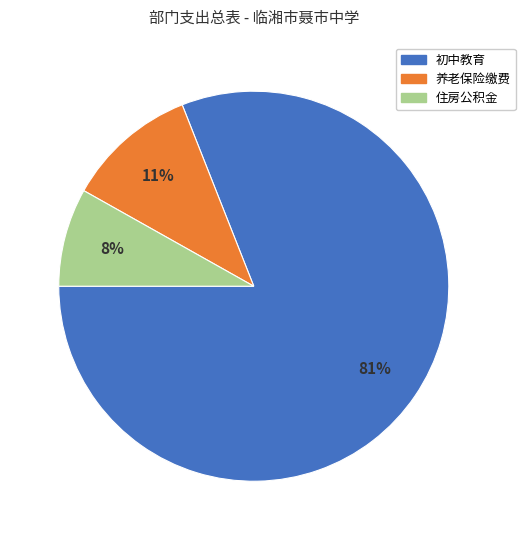

Which category accounts for the majority?

初中教育